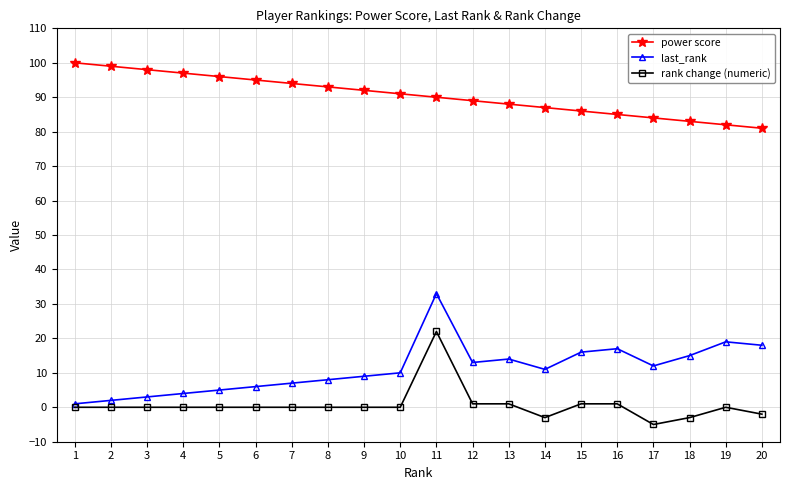

Is this an area chart (filled region under the line)?

No